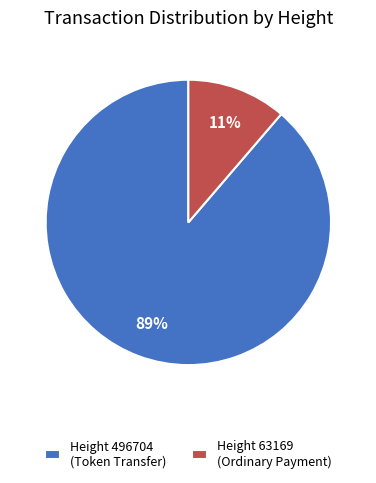

Which slice represents more than half of the pie?

Height 496704 (Token Transfer)